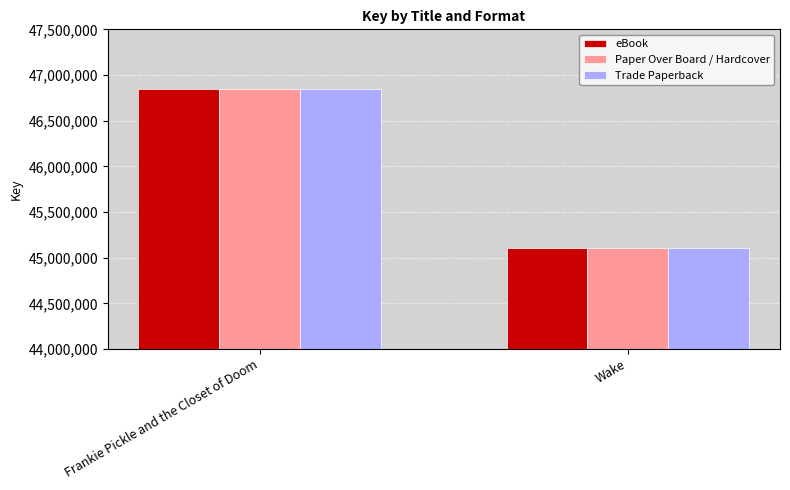

What is the difference between the Paper Over Board / Hardcover values at Frankie Pickle and the Closet of Doom and Wake?

1748503